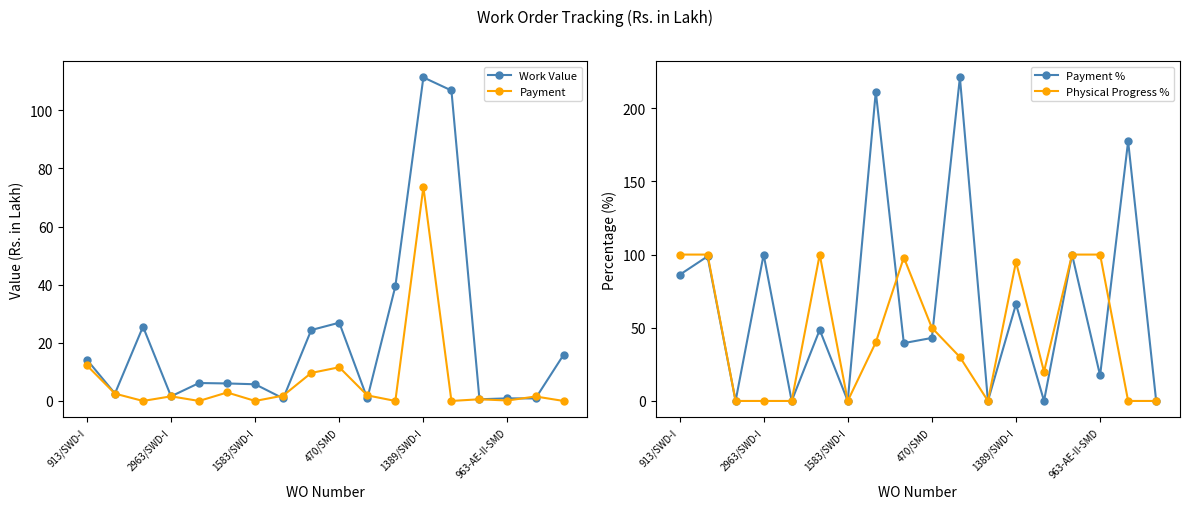

How many interior local valleys does the Payment series have?

6